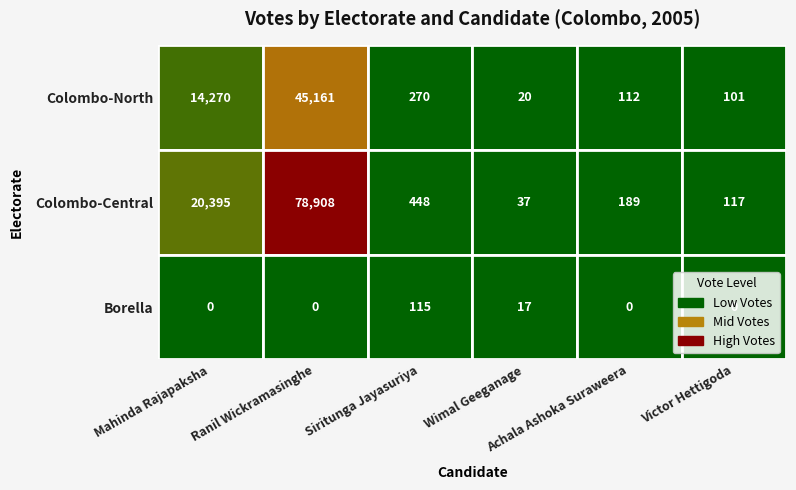

Is it true that Siritunga Jayasuriya equals -190 at 3?

False